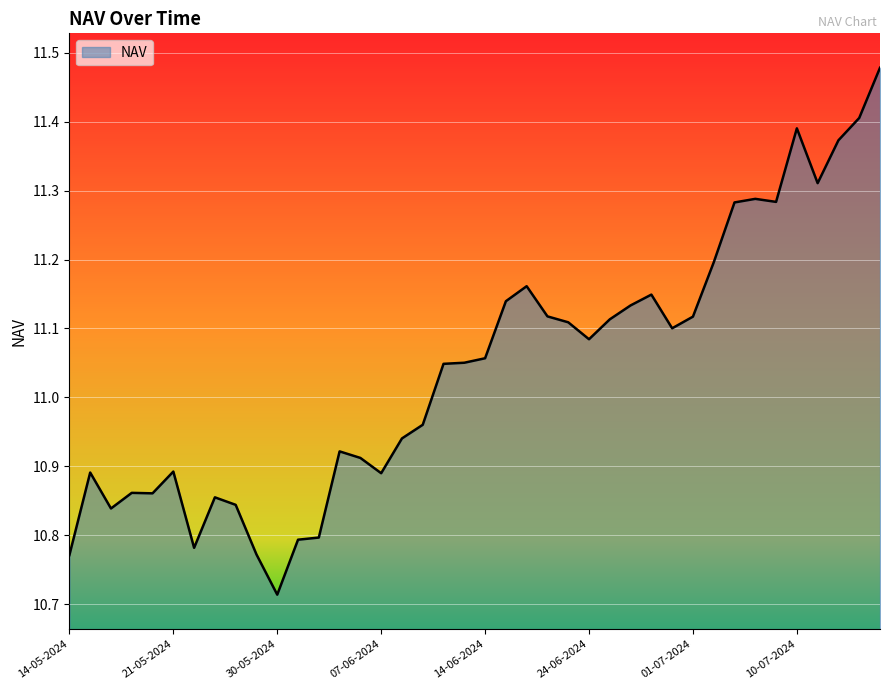

Which category has the lowest value across all series?

30-05-2024